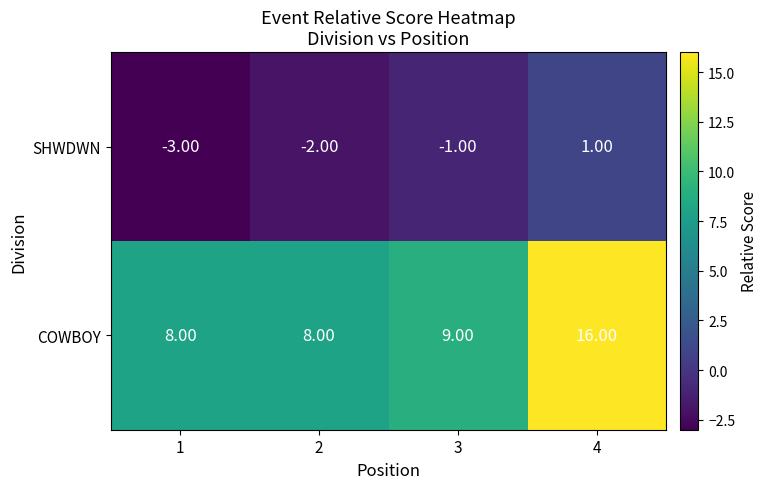

What is the difference between the maximum and minimum values in the COWBOY series?

8